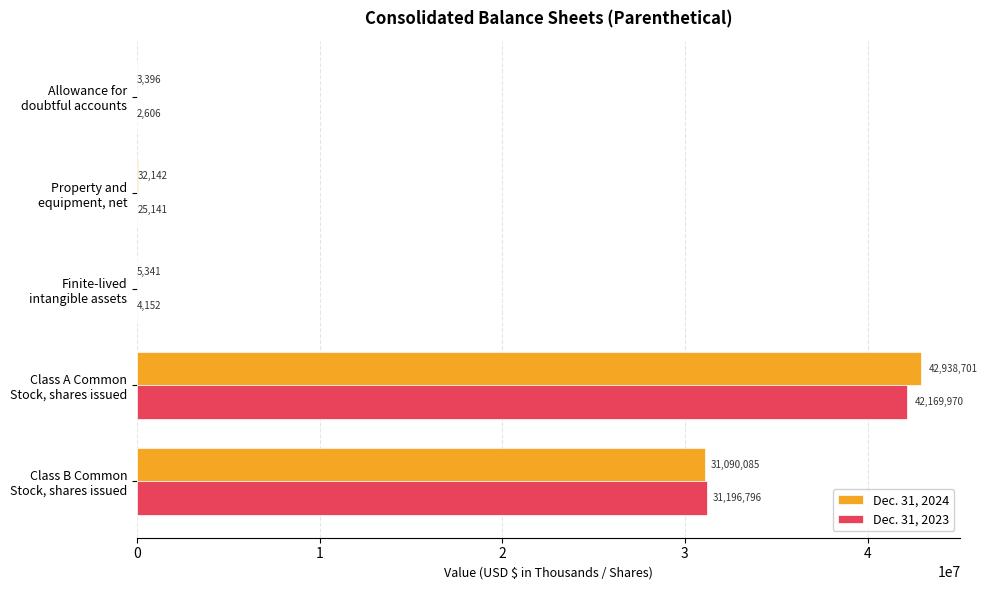

How many data points does each series have?

5